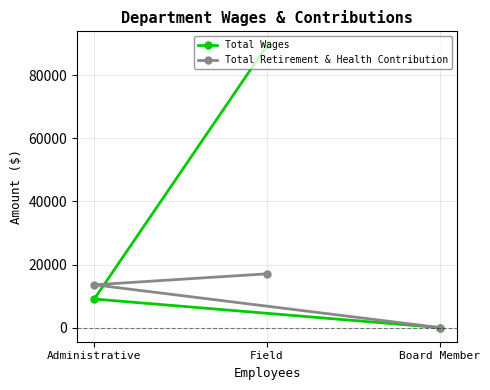

What are all the series names shown in the legend?

Total Wages, Total Retirement & Health Contribution